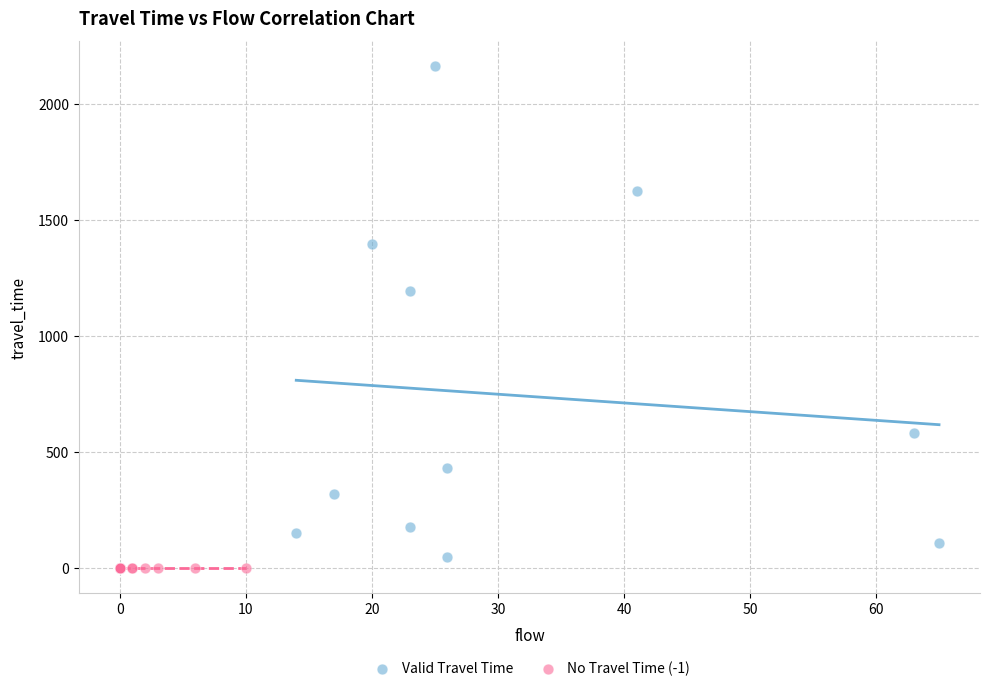

Which series reaches the maximum Y coordinate?

Valid Travel Time